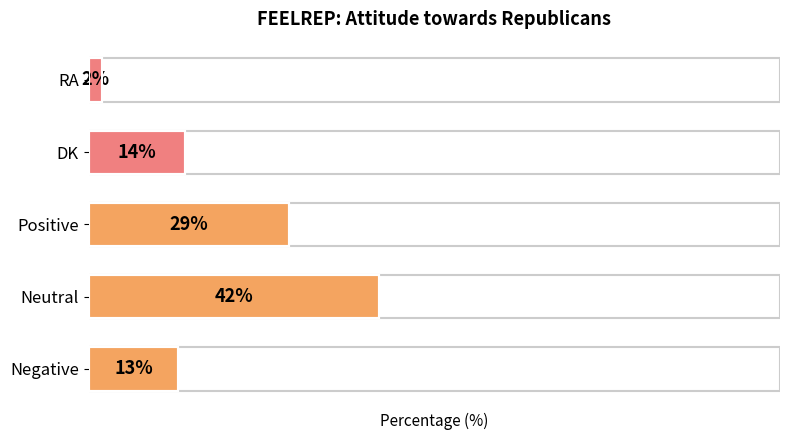

Which has a higher value, DK or RA?

DK